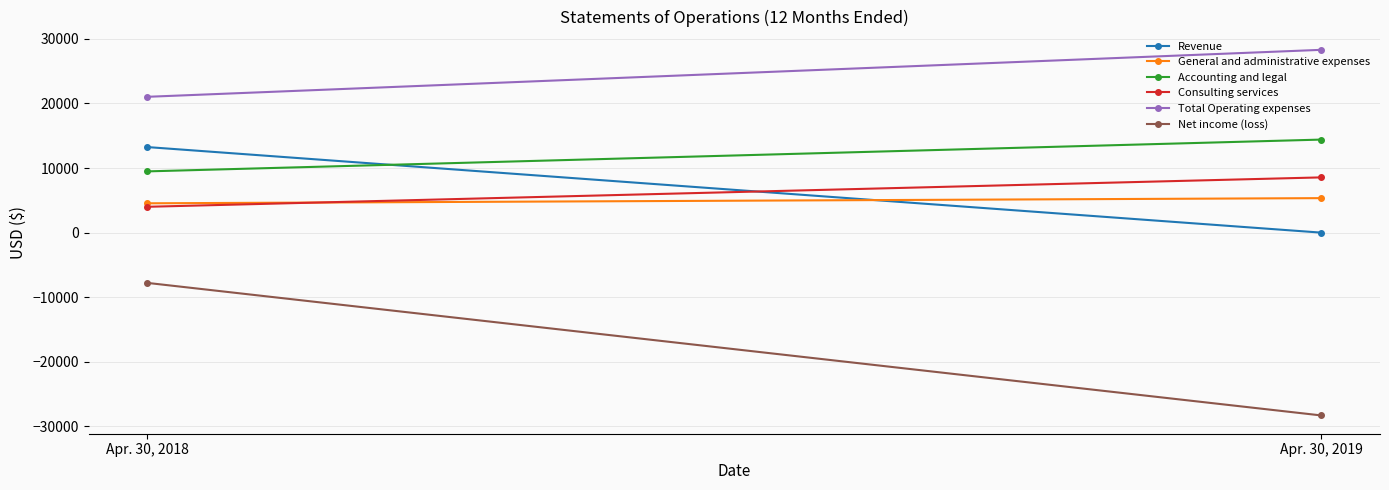

What is the value of the Net income (loss) point at the 1st from the left?

-7780